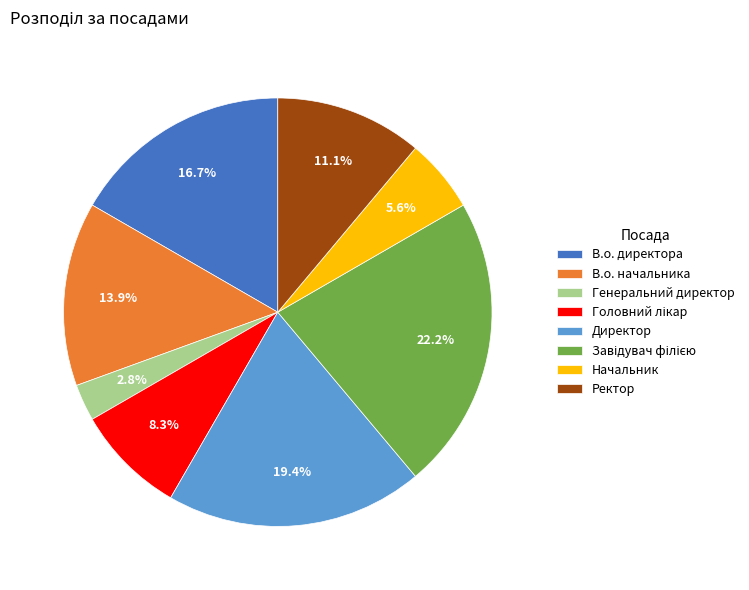

What percentage is the Начальник slice, to the nearest percent?

6%